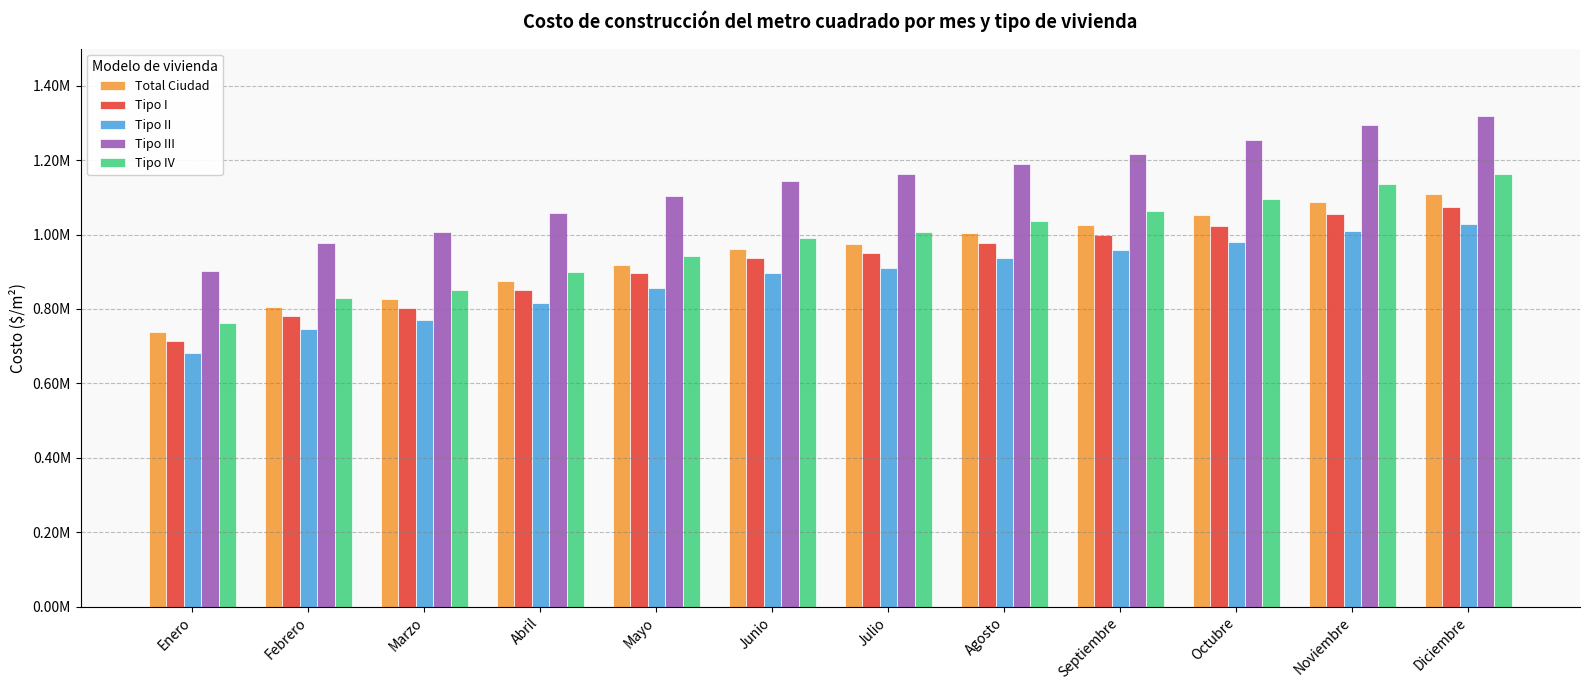

Does the chart contain any negative values?

No